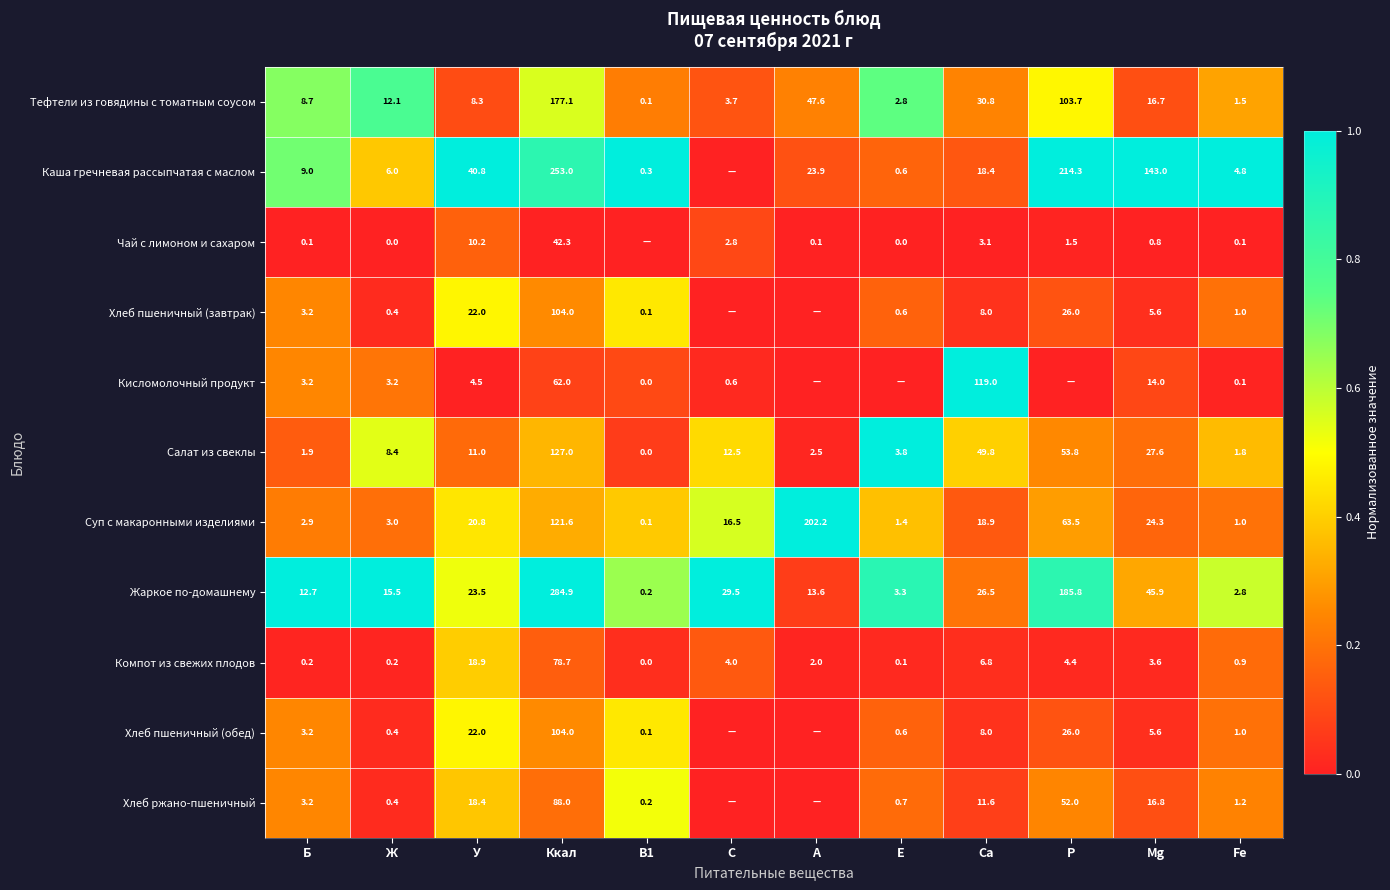

True or false: Хлеб ржано-пшеничный has a value of 0.0 at Ж.

False